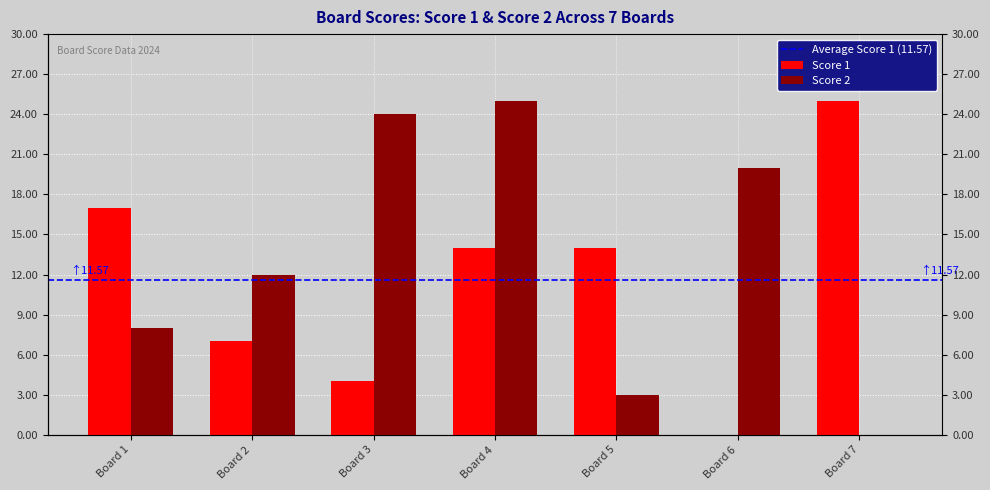

Are the bars horizontal?

No